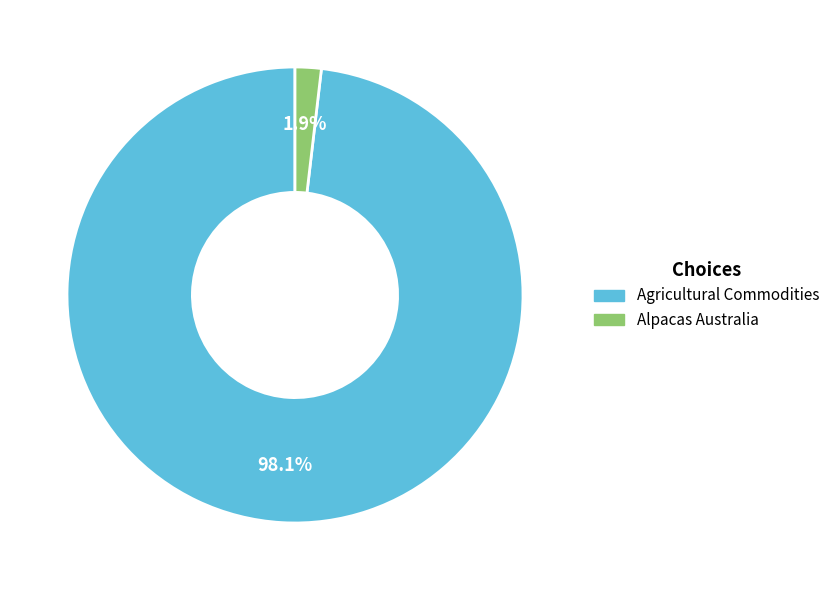

How many slices are in this pie chart?

2